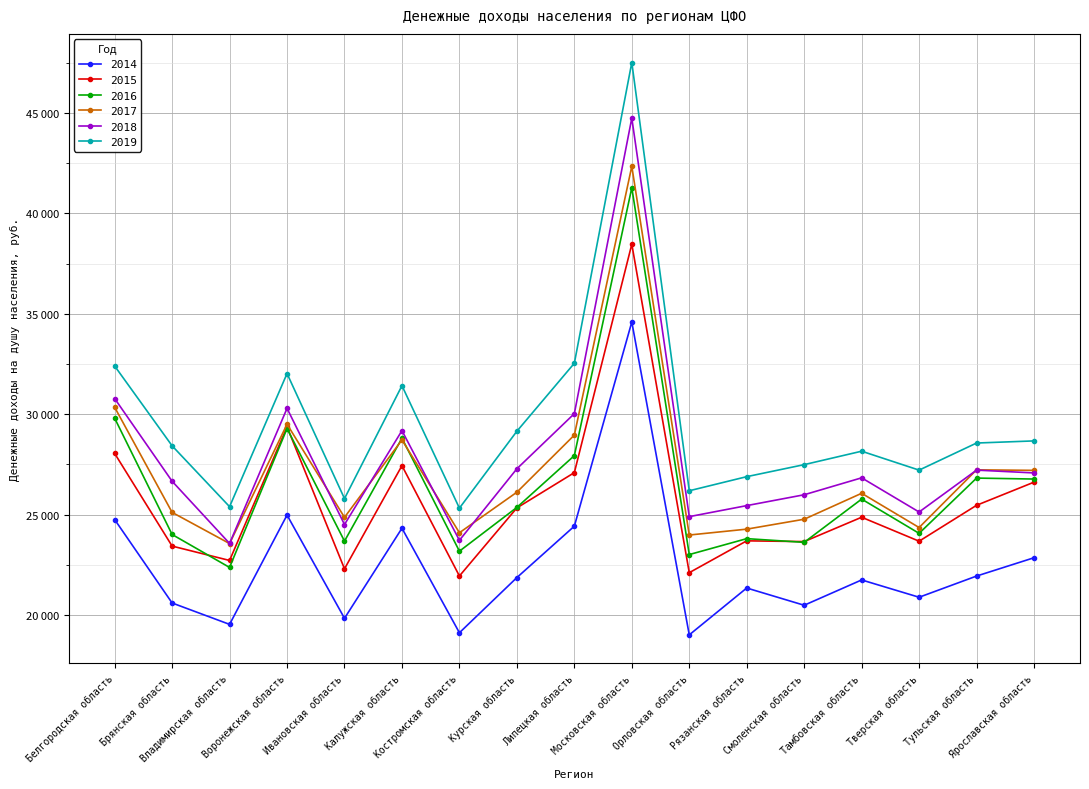

Is this an area chart (filled region under the line)?

No